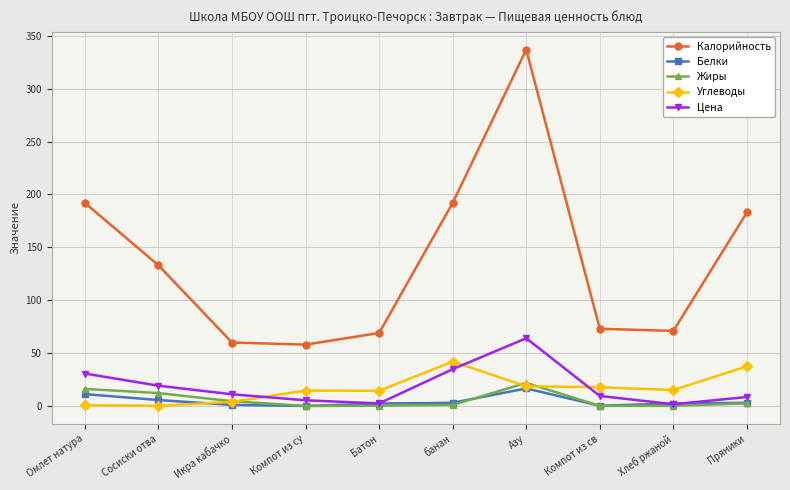

True or false: Жиры and Калорийность cross at least once.

False